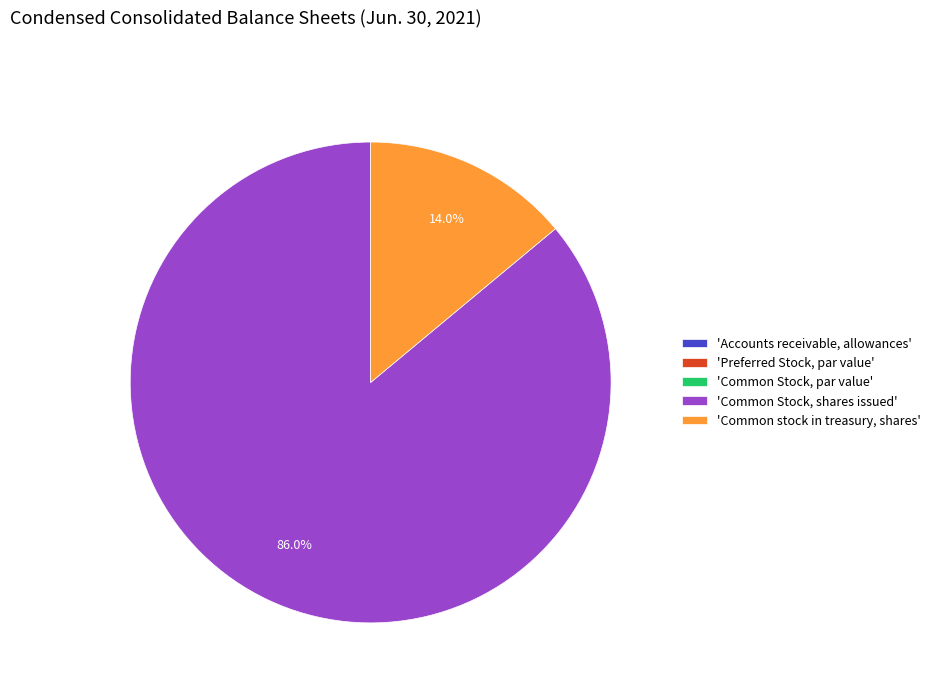

What portion of the pie excludes 'Common stock in treasury, shares'?

86.0%